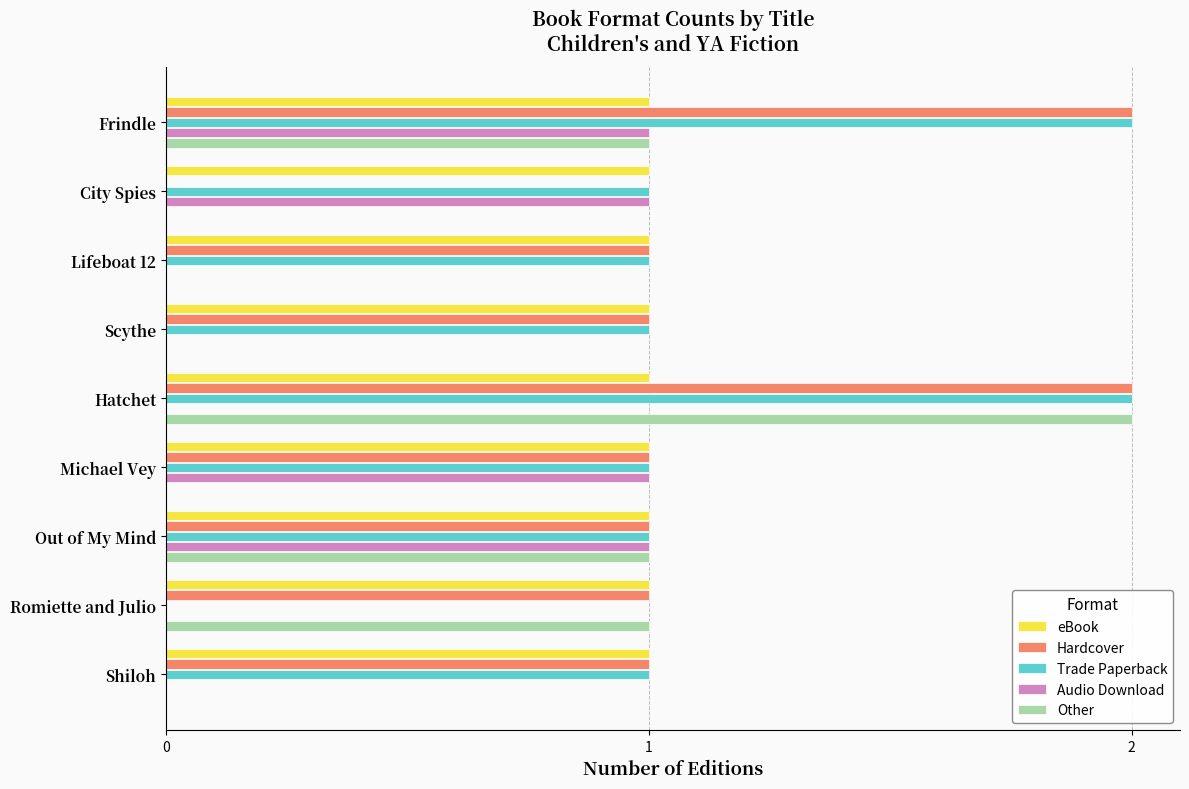

What is the sum of all Trade Paperback values?

10